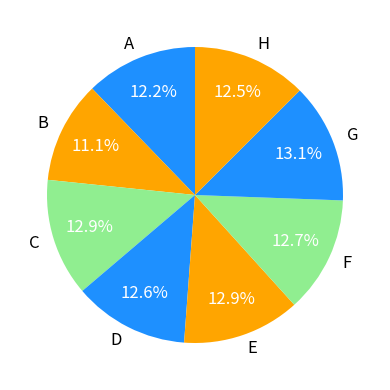

What is the total percentage of F and A?

24.9%